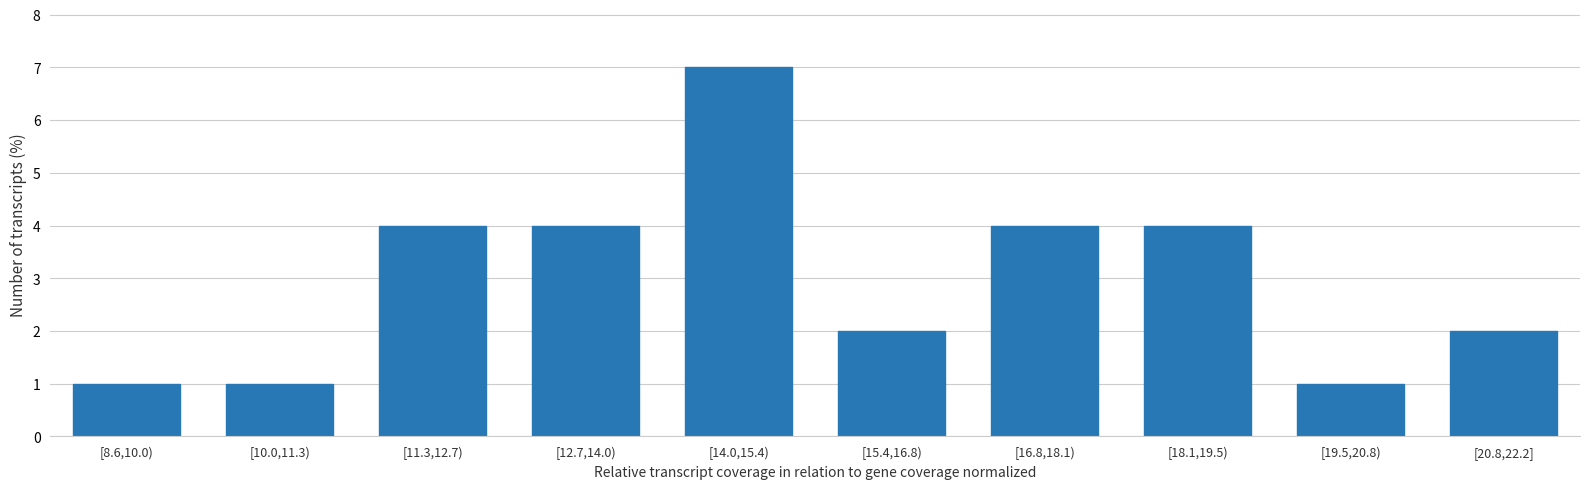

Reading left to right, transcribe all the data shown in this chart.

[8.6,10.0)=1	[10.0,11.3)=1	[11.3,12.7)=4	[12.7,14.0)=4	[14.0,15.4)=7	[15.4,16.8)=2	[16.8,18.1)=4	[18.1,19.5)=4	[19.5,20.8)=1	[20.8,22.2]=2